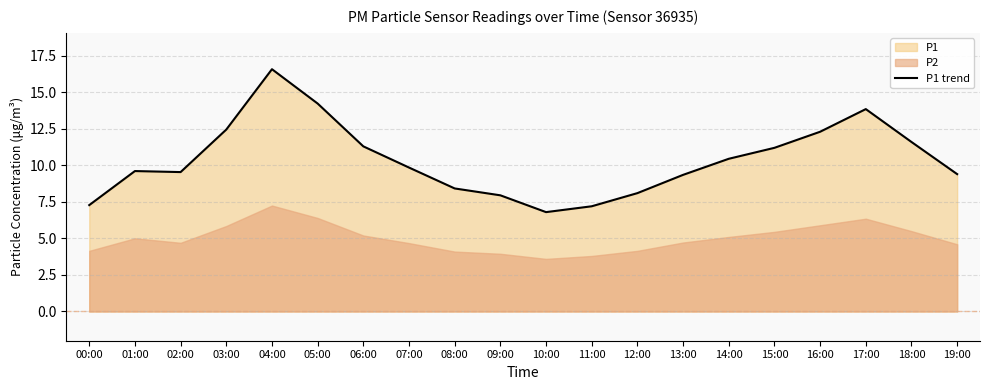

At which category does the chart reach its minimum across all series?

10:00